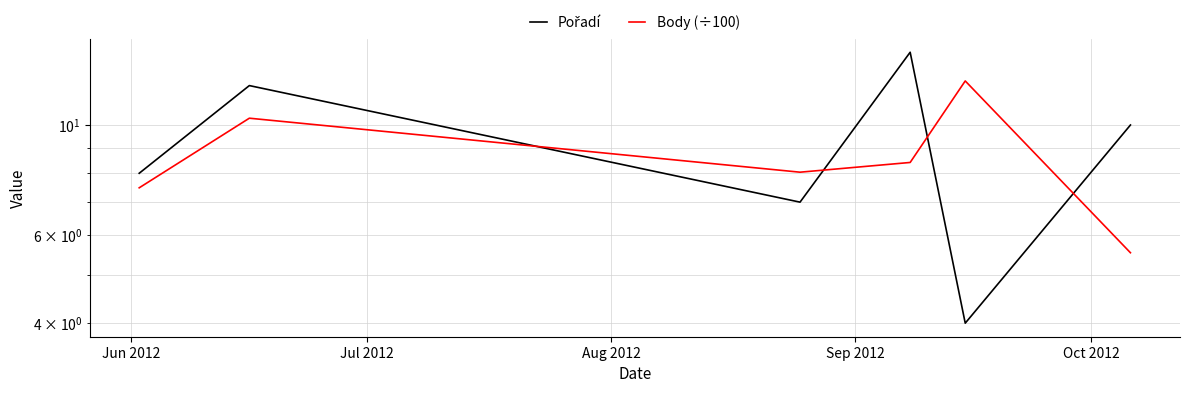

What are all the series names shown in the legend?

Pořadí, Body (÷100)